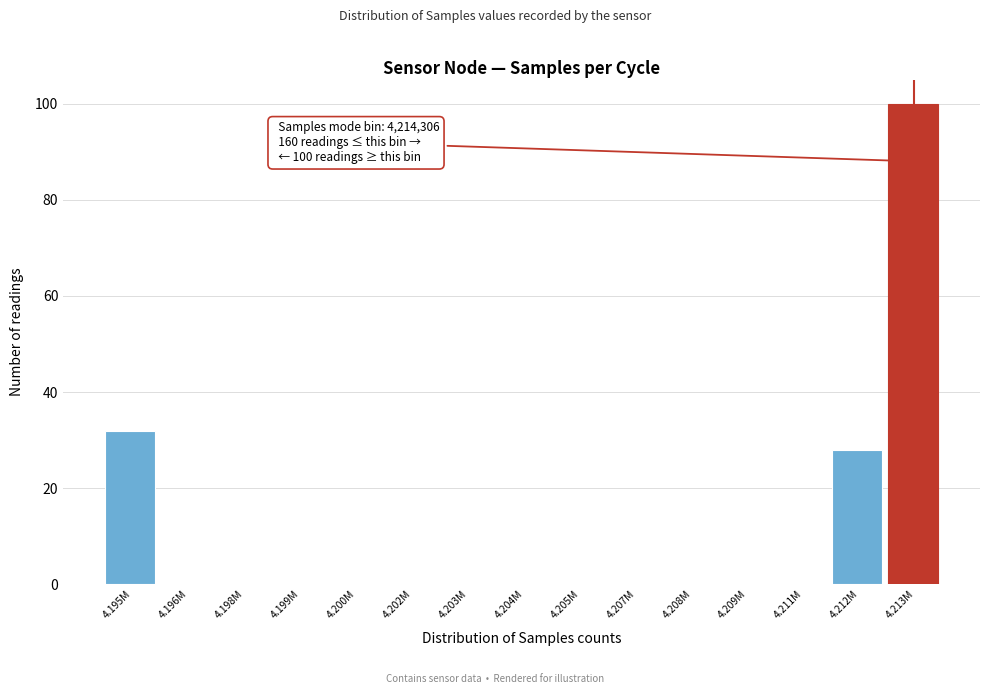

Reading left to right, extract all data points from this chart.

4.195M=32	4.196M=0	4.198M=0	4.199M=0	4.200M=0	4.202M=0	4.203M=0	4.204M=0	4.205M=0	4.207M=0	4.208M=0	4.209M=0	4.211M=0	4.212M=28	4.213M=100